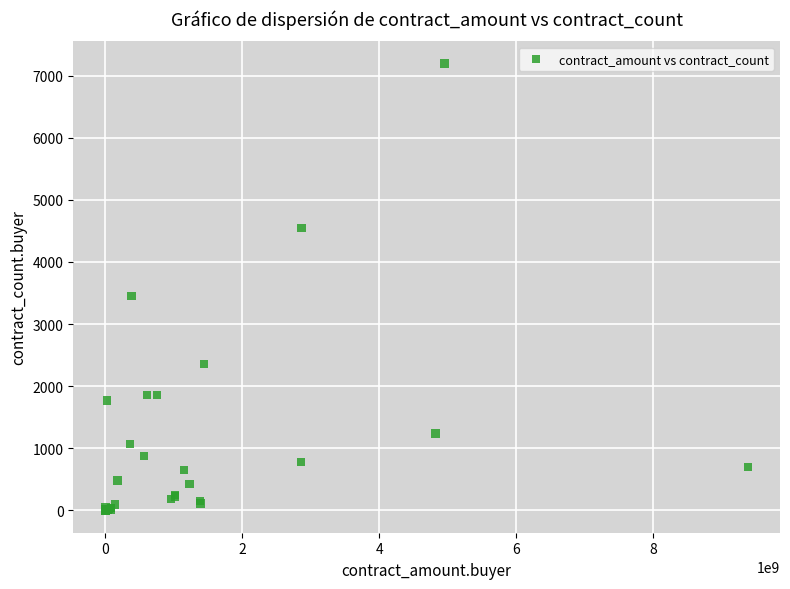

What Y value in the scatter plot is closest to 3596?

3454